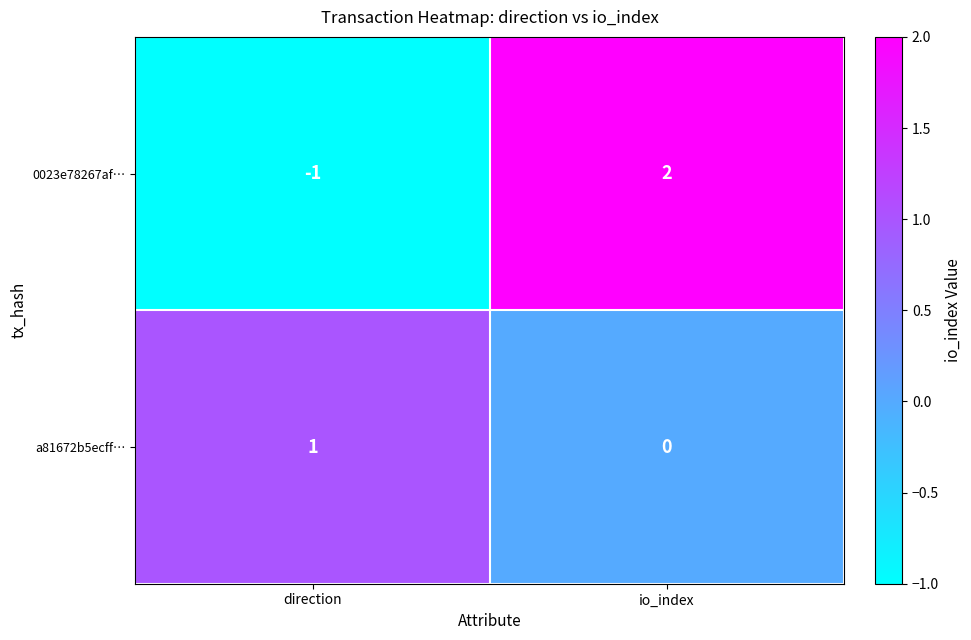

At which label is a81672b5ecff… closest to 0?

io_index